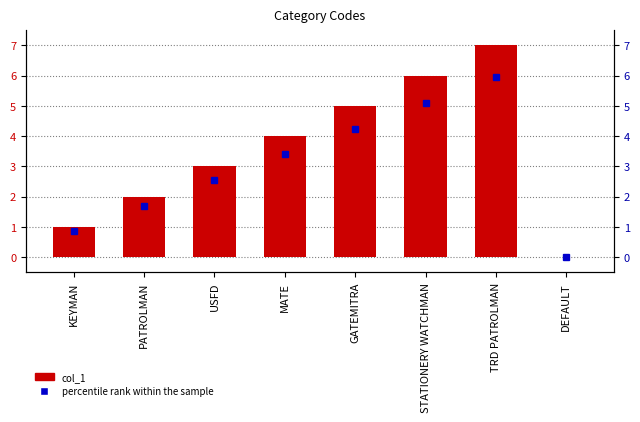

Reading left to right, list all the values displayed in this chart.

1	2	3	4	5	6	7	0